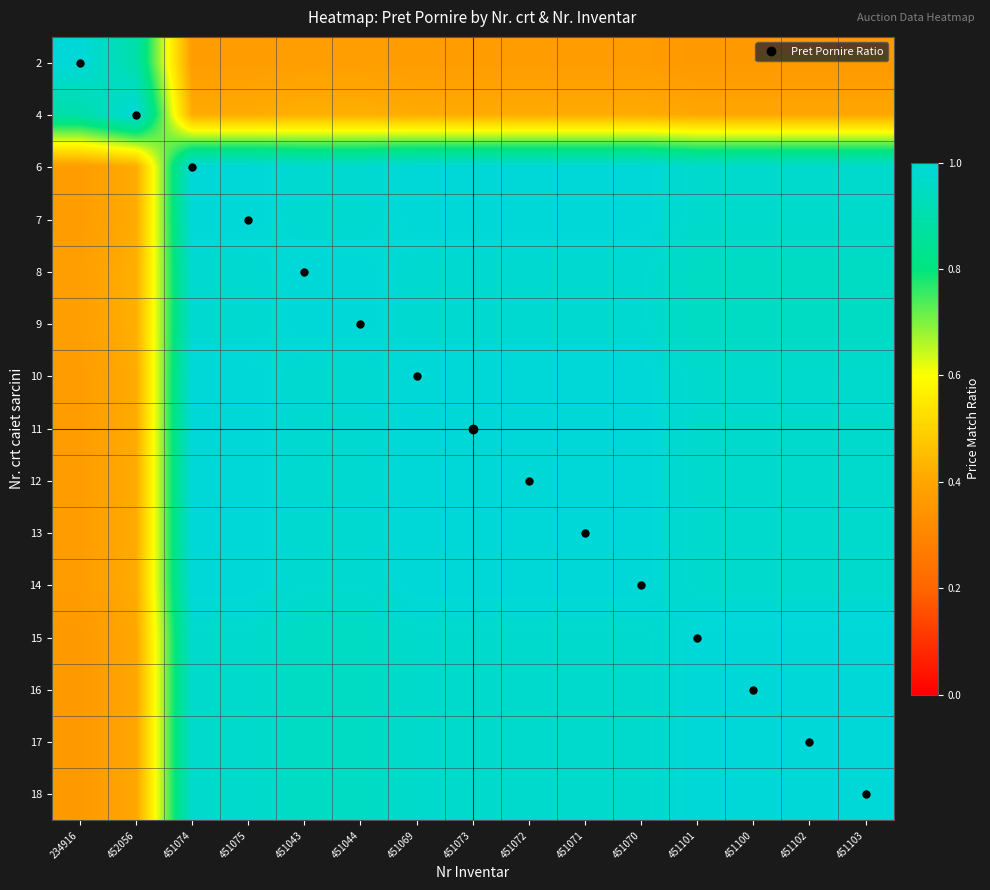

What is the smallest value displayed?

0.4